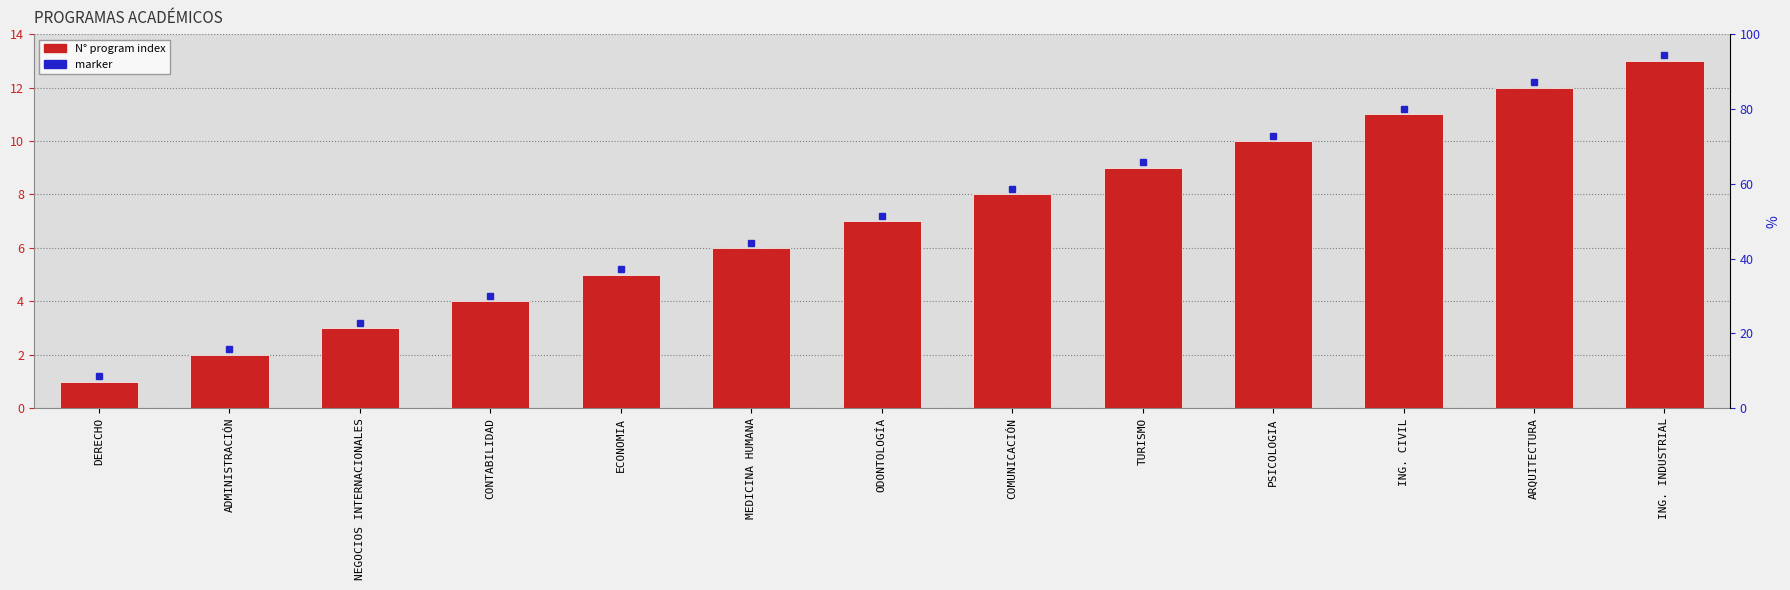

What is the change in value from MEDICINA HUMANA to PSICOLOGIA?

+4